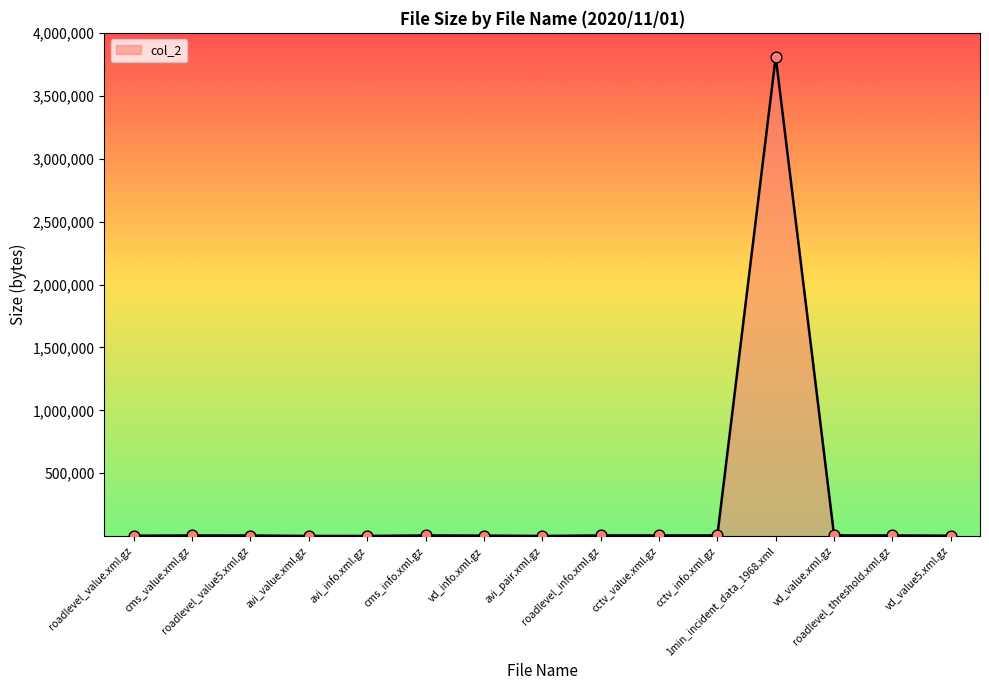

What is the greatest value displayed?

3809640